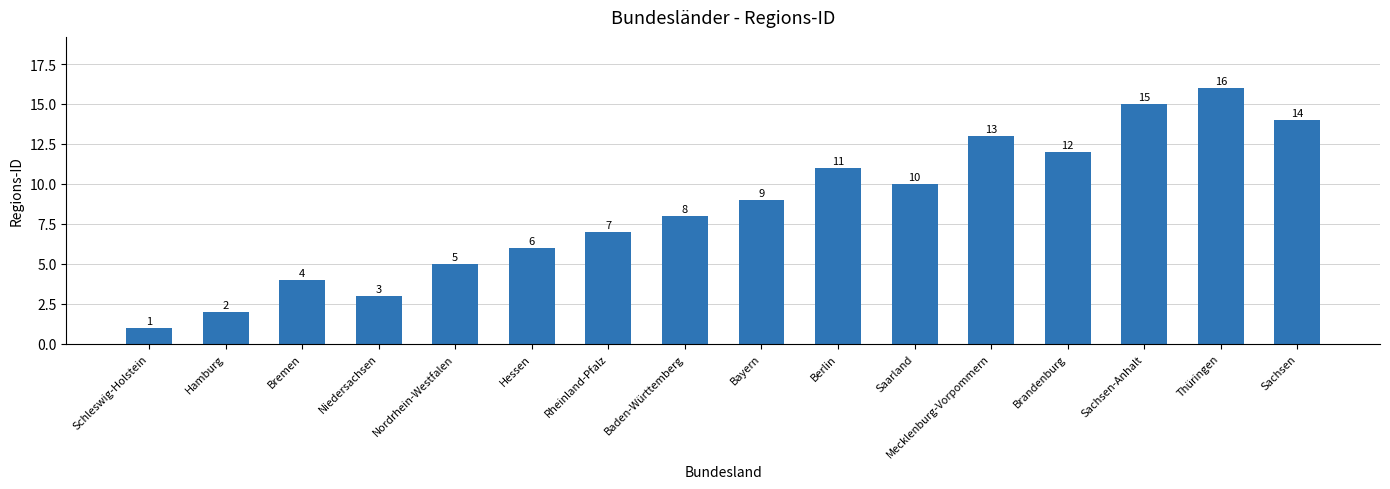

Read the value at Rheinland-Pfalz, to the nearest 10.

10